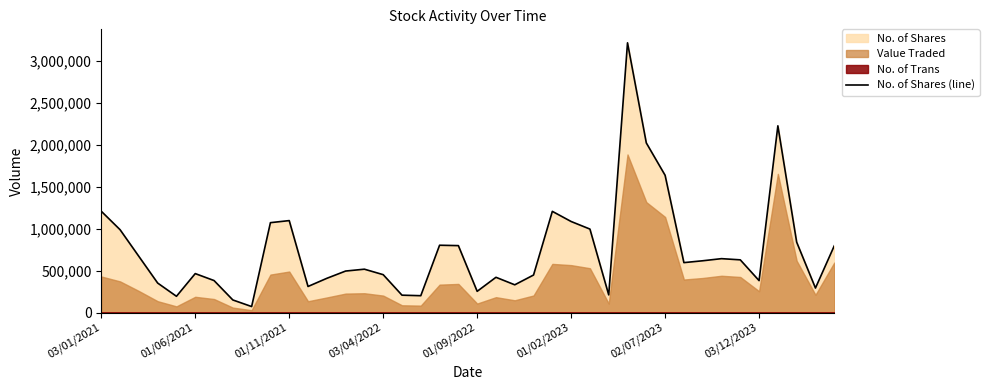

The value at 27 is 115315. True or false?

False